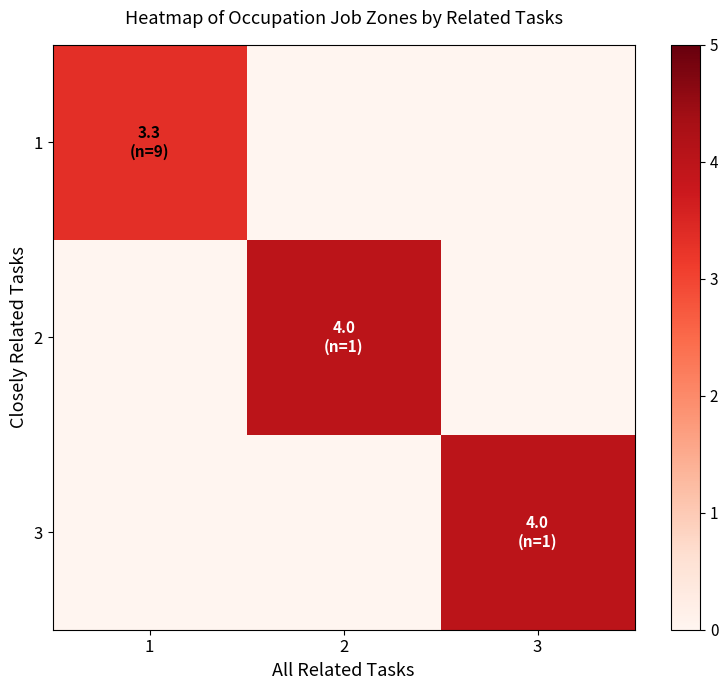

At which category does the chart reach its minimum across all series?

2